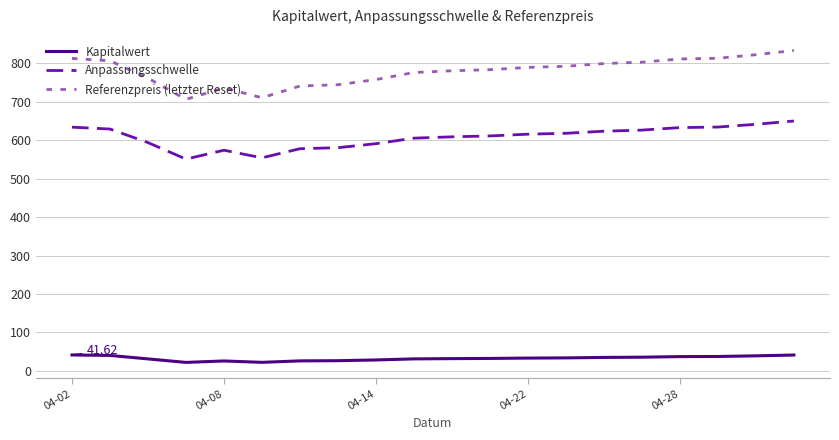

Which series has the largest range (max minus min)?

Referenzpreis (letzter Reset)